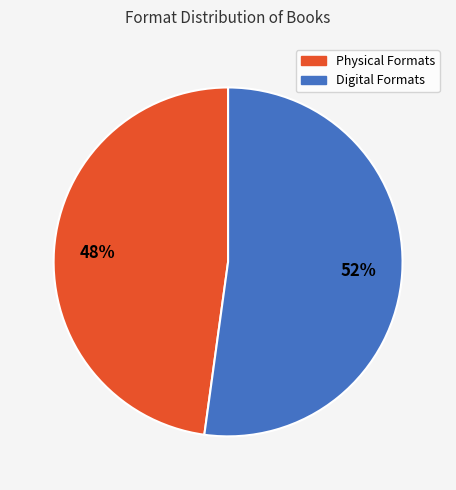

Between Physical Formats and Digital Formats, which is larger?

Digital Formats